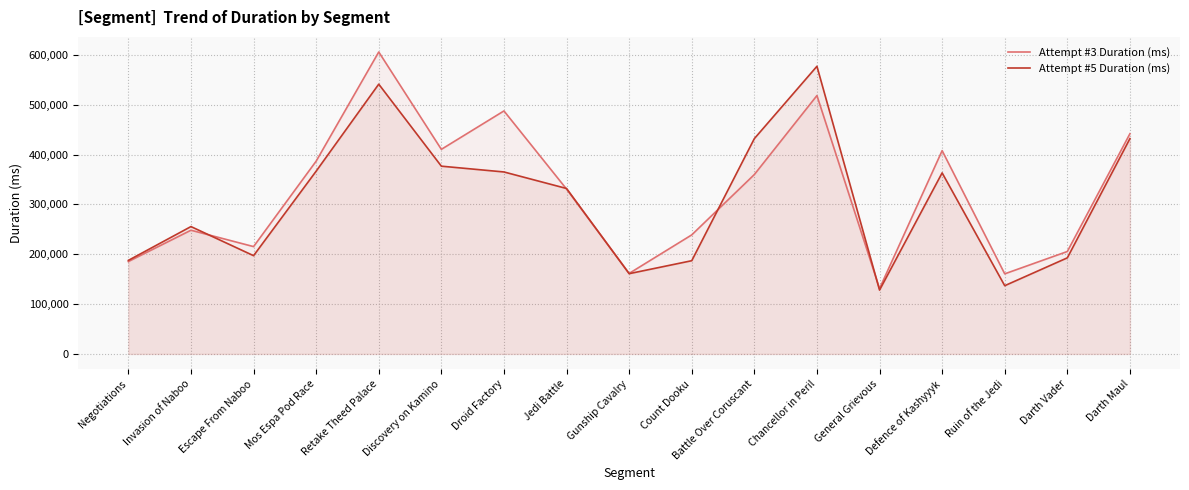

Where do Attempt #5 Duration (ms) and Attempt #3 Duration (ms) first cross each other?

Invasion of Naboo and Escape From Naboo